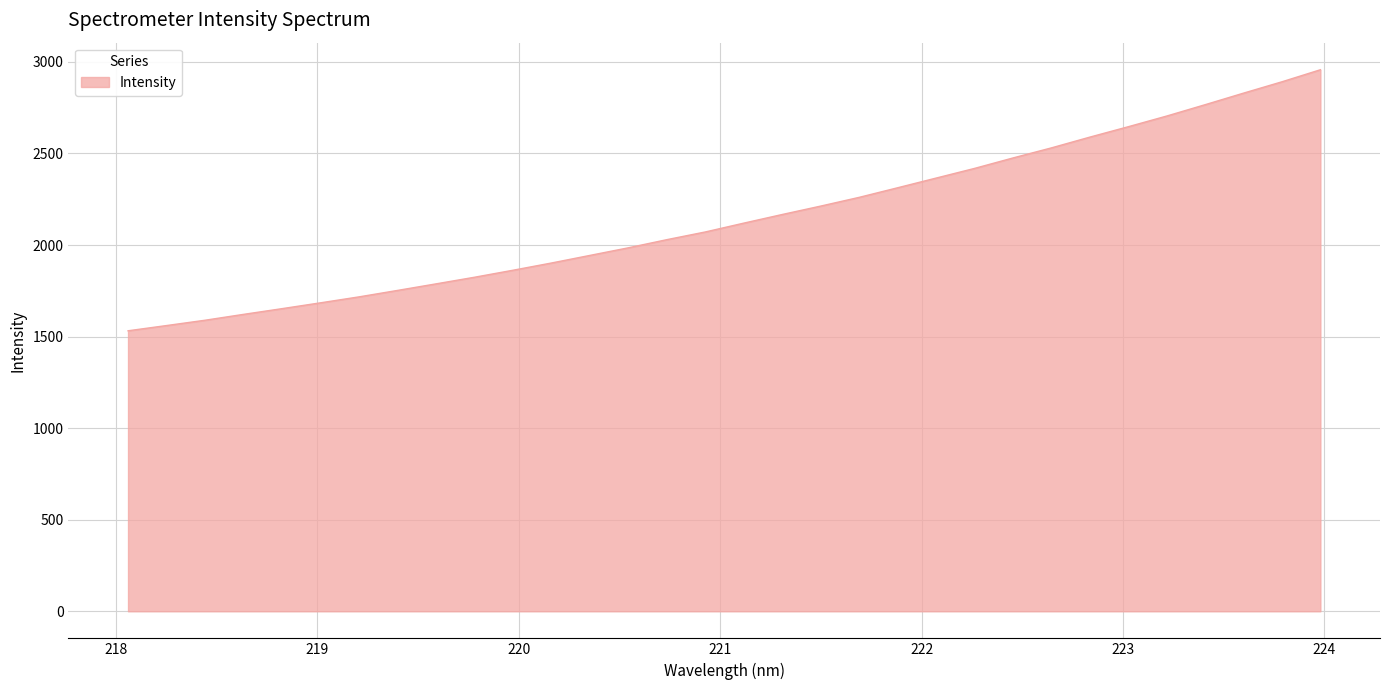

What is the difference between the maximum and minimum values?

1425.4